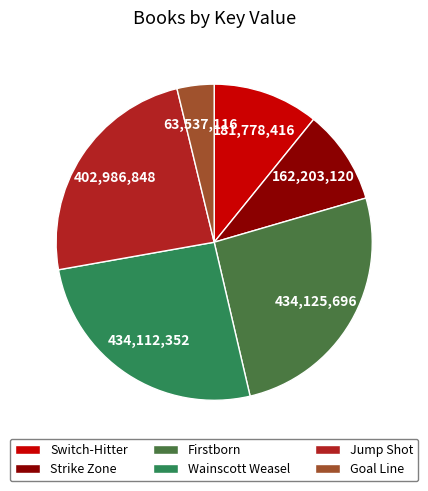

Between Wainscott Weasel and Goal Line, which is larger?

Wainscott Weasel